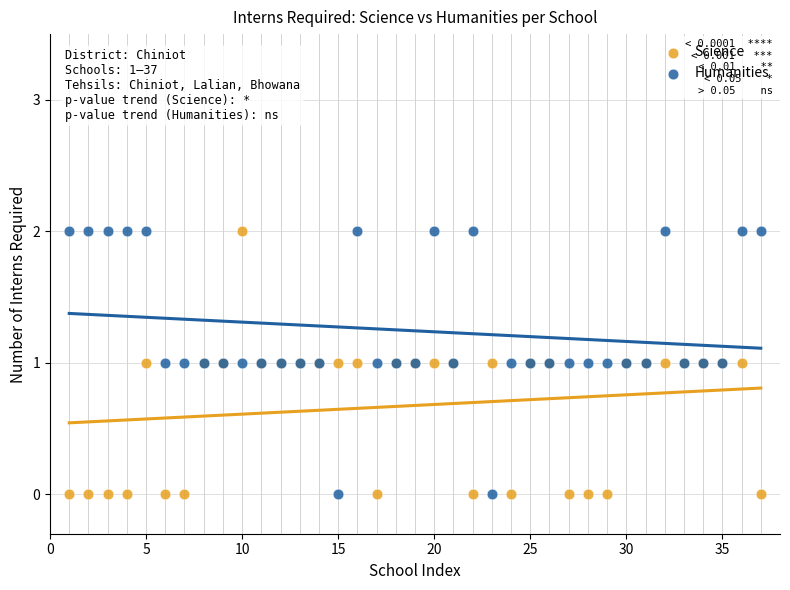

What is the X range (max minus min) for the scatter plot?

36